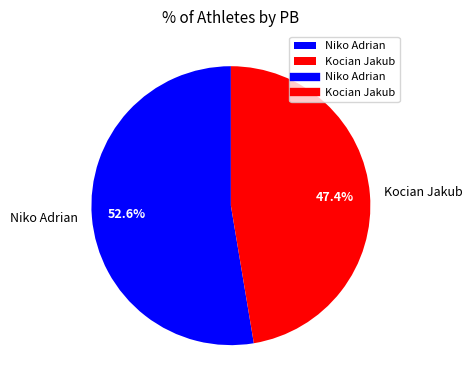

To the nearest percent, what is the average slice percentage?

50%